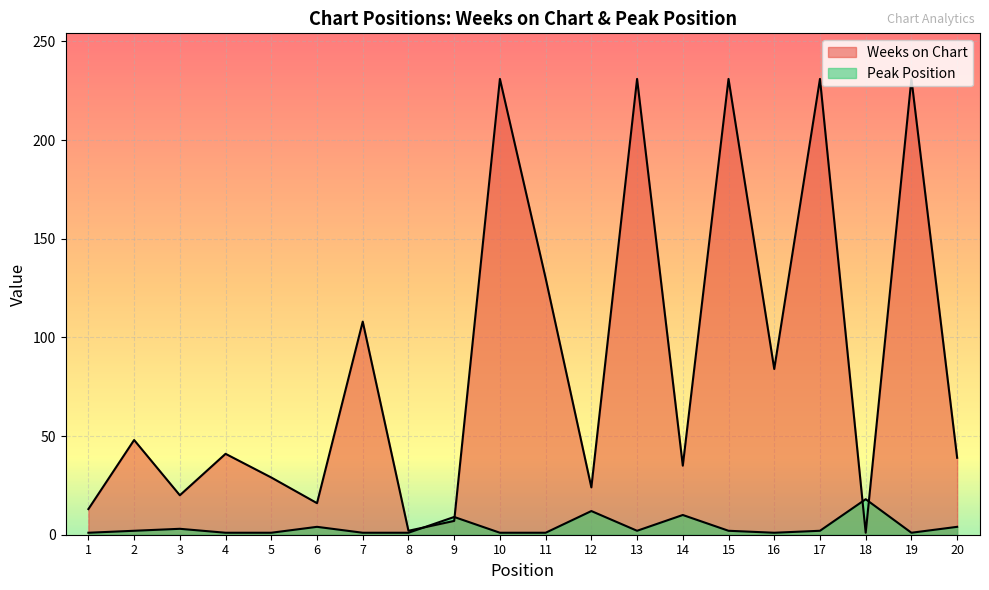

Reading left to right, extract all data points from this chart.

Weeks on Chart: 13	48	20	41	29	16	108	2	7	231	130	24	231	35	231	84	231	1	231	39
Peak Position: 1	2	3	1	1	4	1	1	9	1	1	12	2	10	2	1	2	18	1	4